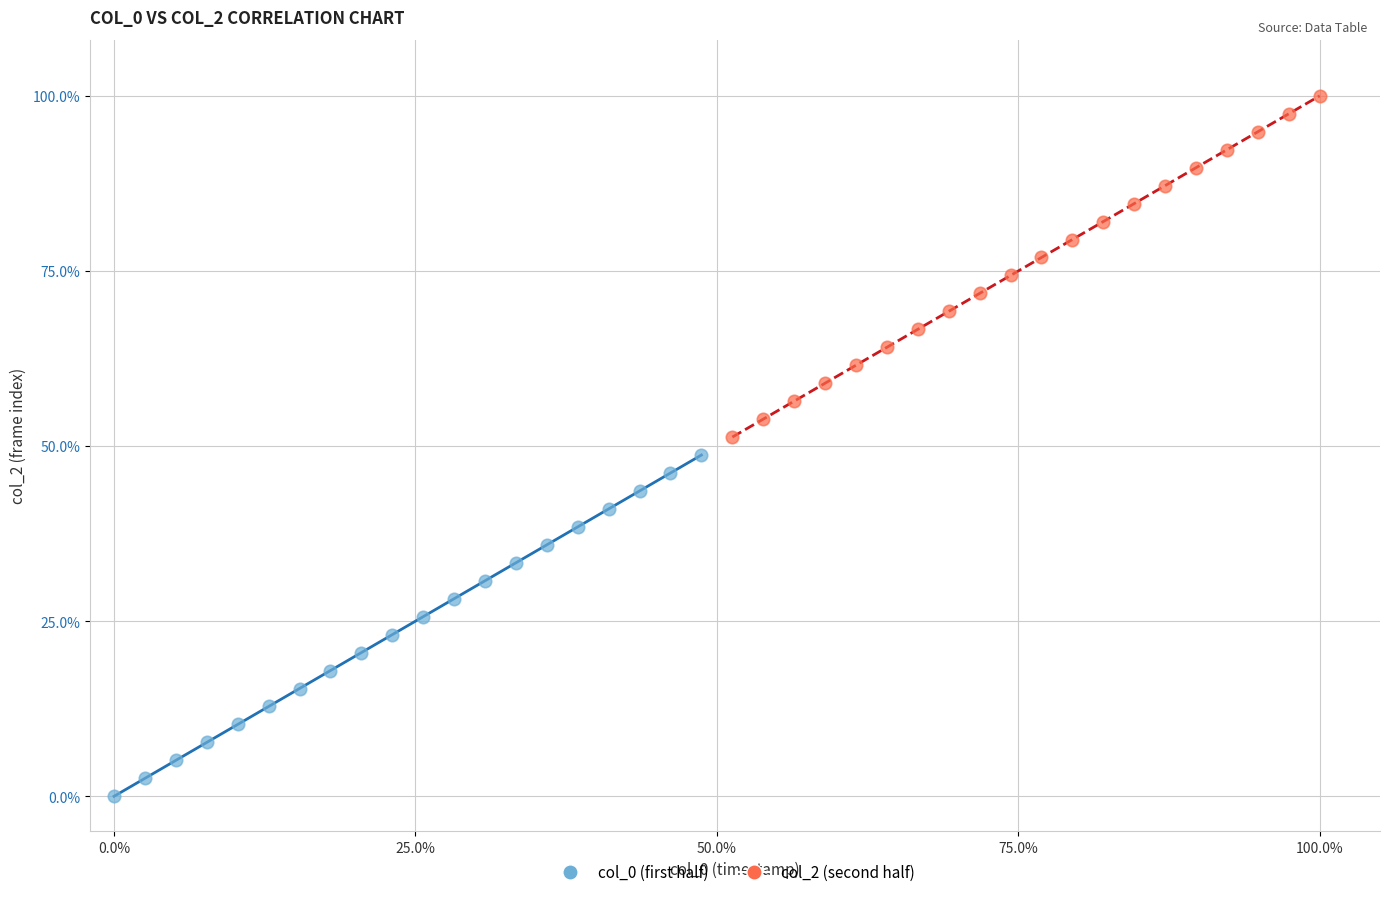

Which series contains the highest Y value?

col_2 (second half)